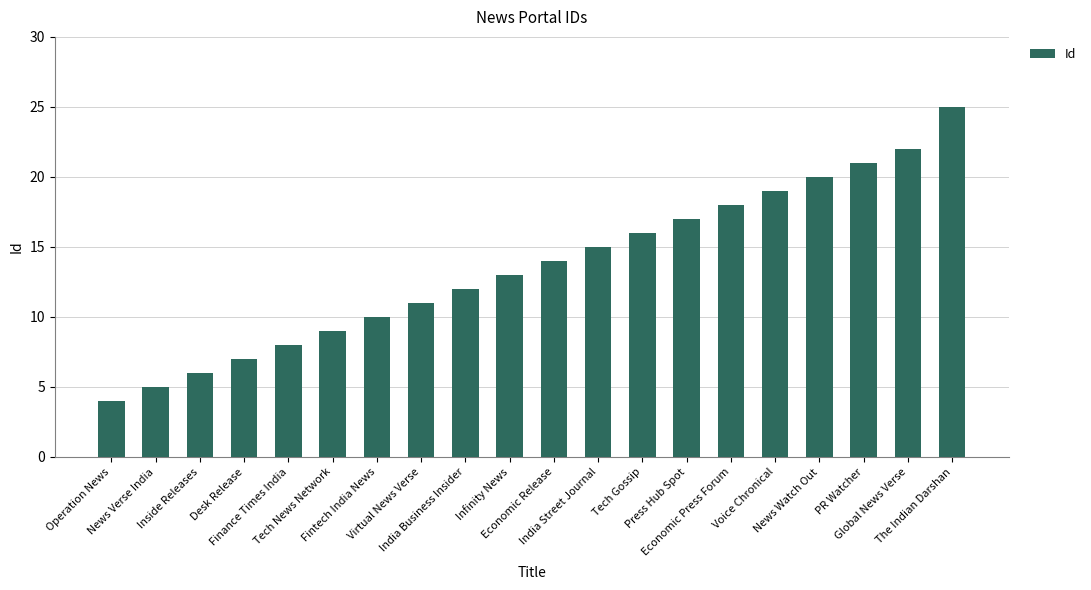

True or false: the data shows 11 at Virtual News Verse.

True